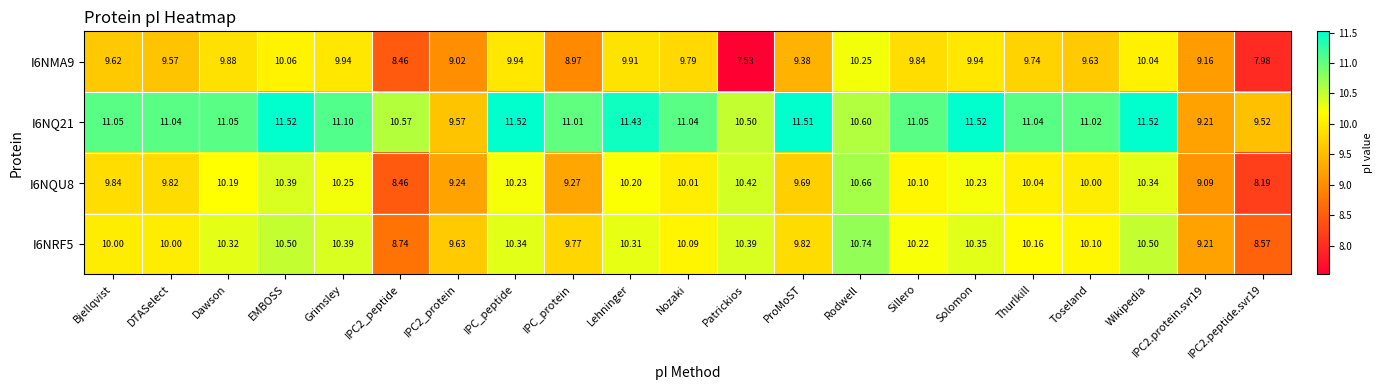

What is the difference between the highest and lowest values at Sillero?

1.2